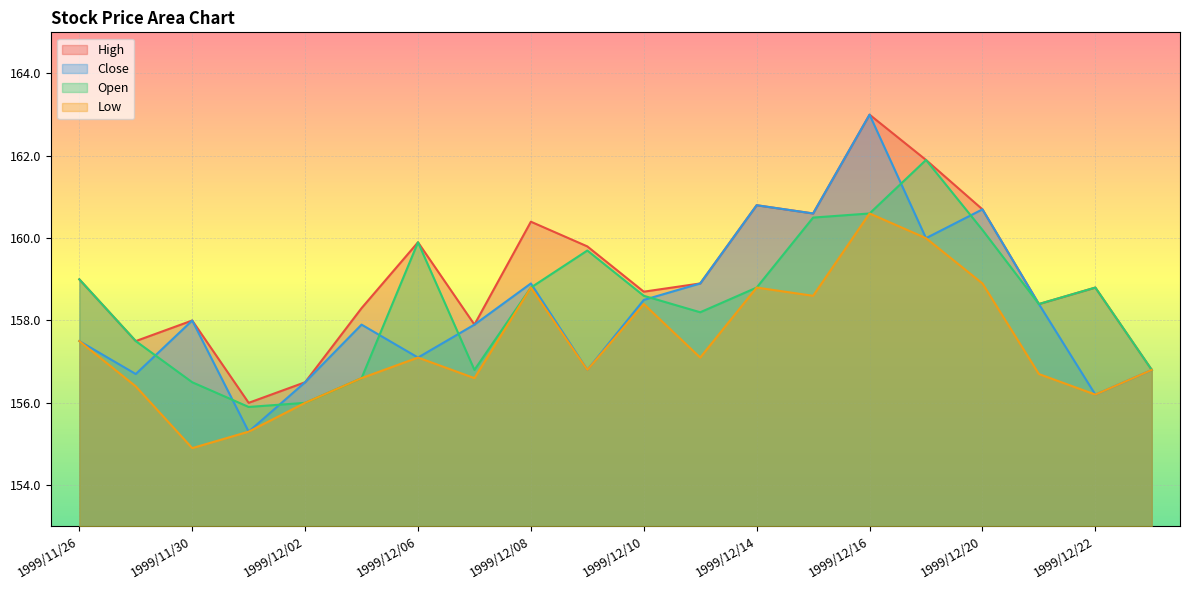

What is the average value of the High series?

159.1